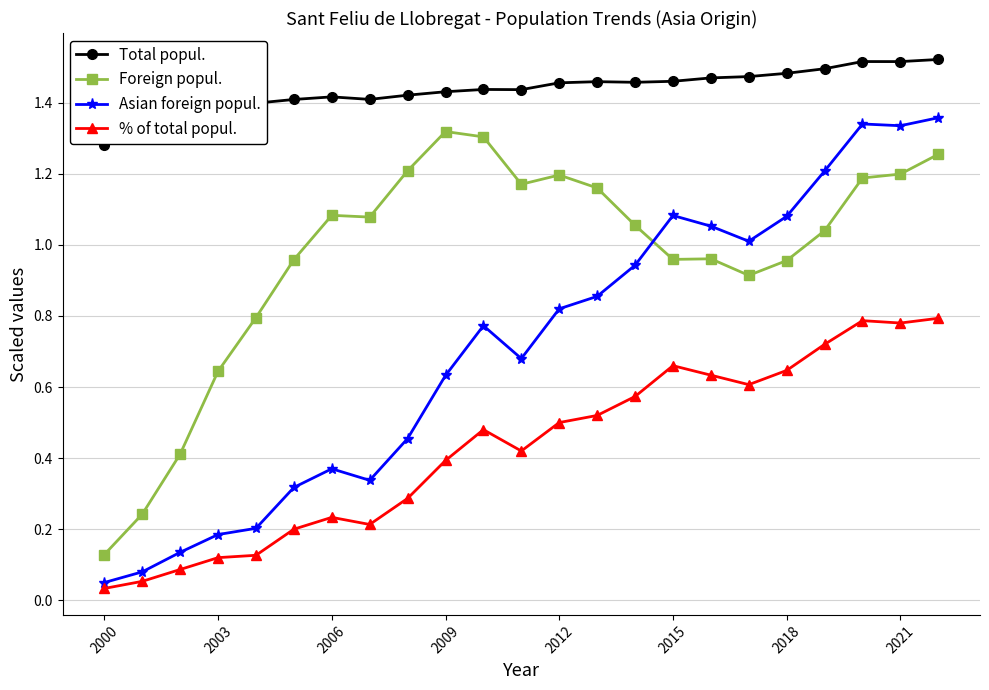

Rank the series by their average value, from highest to lowest.

Total popul., Foreign popul., Asian foreign popul., % of total popul.